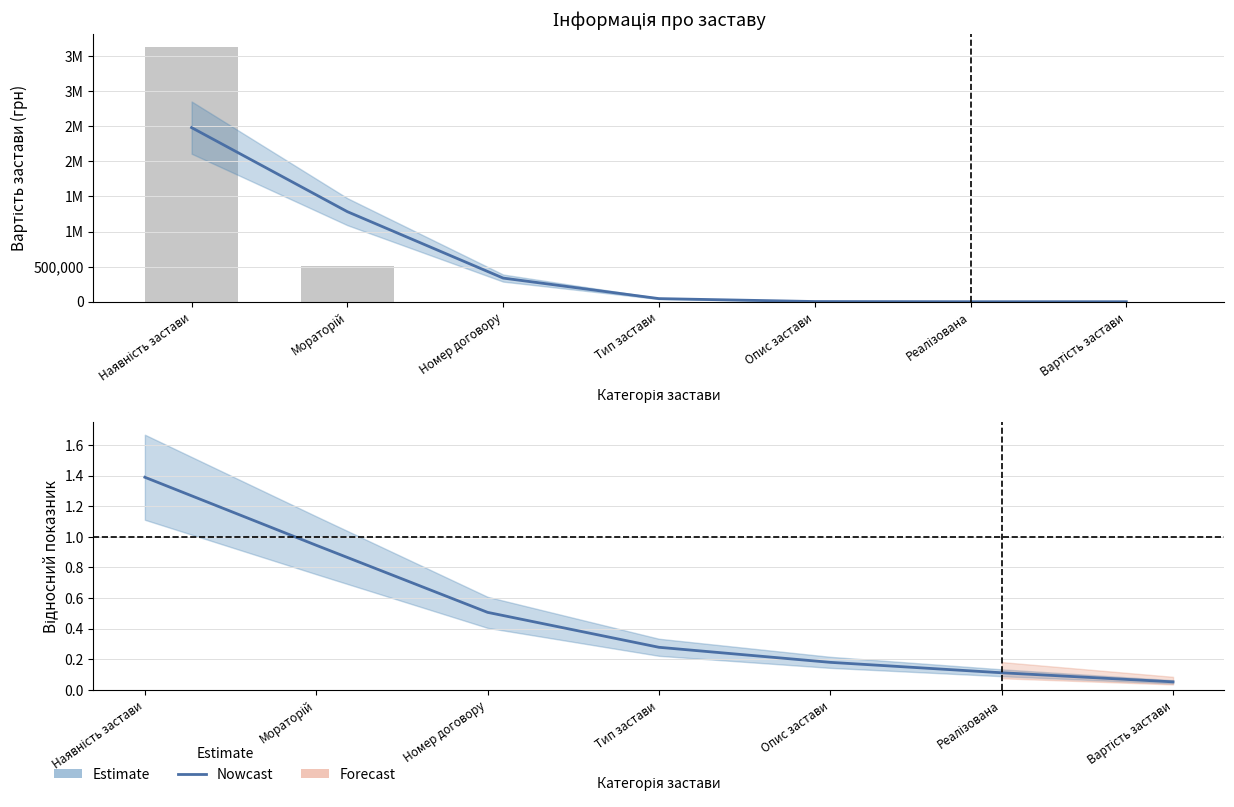

Reading right to left, extract all data points from this chart.

Застава 1 (Estimate): Вартість застави=0.0	Реалізована=68.9	Опис застави=2767.6	Тип застави=44384.9	Номер договору=336968.1	Мораторій=1283378.8	Наявність застави=2481917.7
Застава 1 (bars): Вартість застави=0.0	Реалізована=0.0	Опис застави=0.0	Тип застави=0.0	Номер договору=0.0	Мораторій=514708.0	Наявність застави=3634778.0
Застава 2 (Estimate): Вартість застави=0.1	Реалізована=0.1	Опис застави=0.2	Тип застави=0.3	Номер договору=0.5	Мораторій=0.9	Наявність застави=1.4